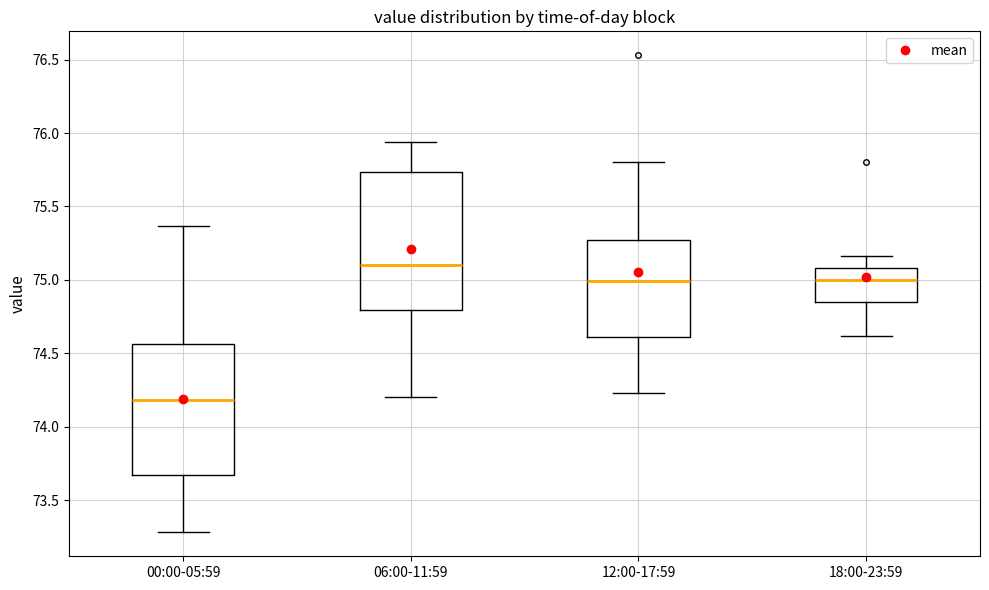

Which box's median line is the lowest?

00:00-05:59